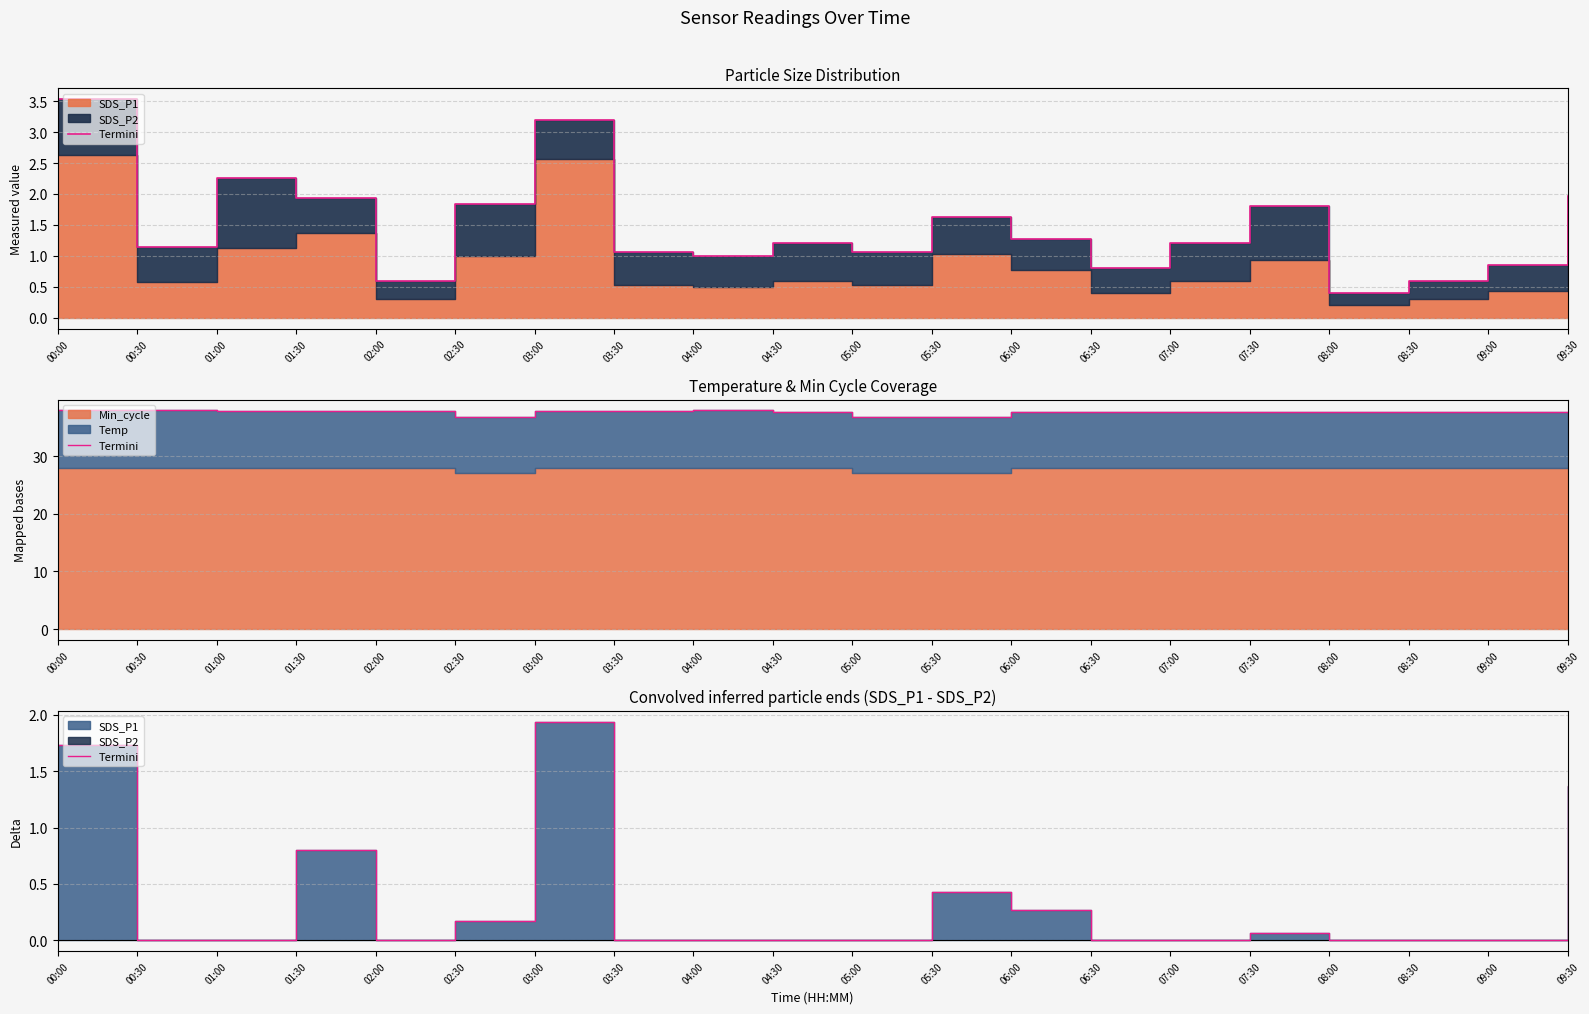

What is the label of the 13th point from the left?

06:00